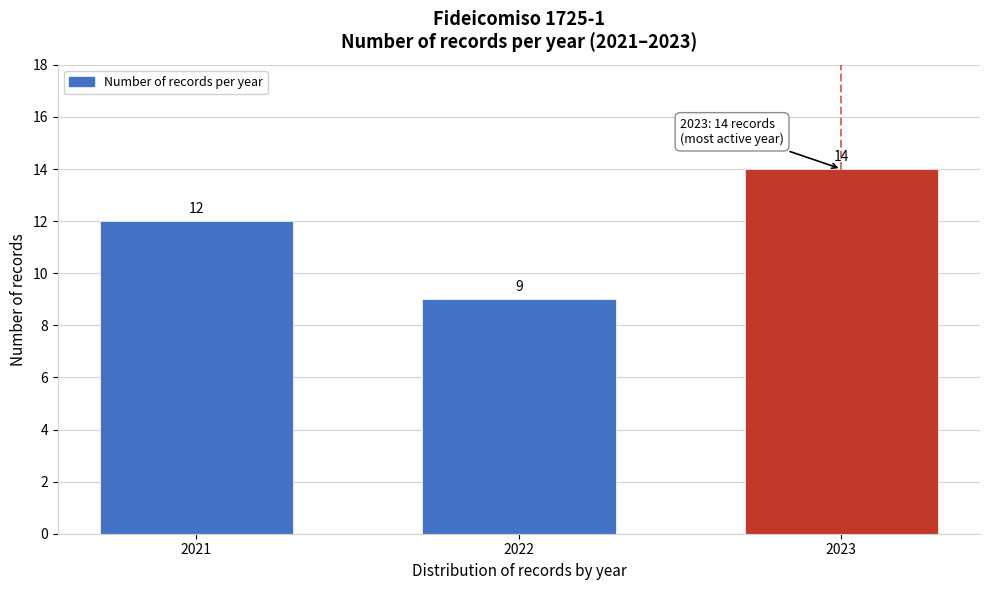

Reading right to left, list all the values displayed in this chart.

2023=14	2022=9	2021=12